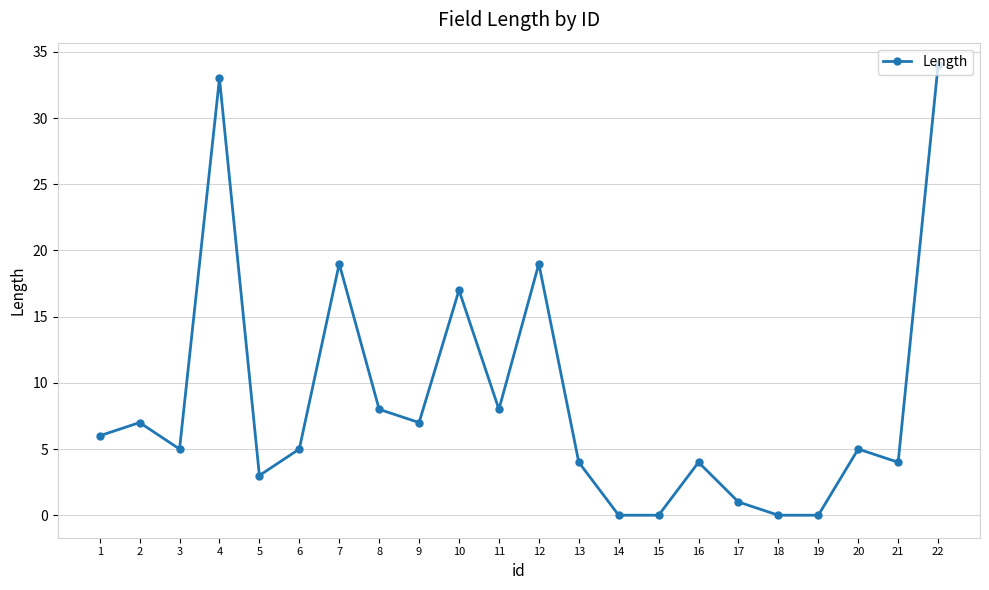

True or false: the data has more than 1 interior local peaks.

True